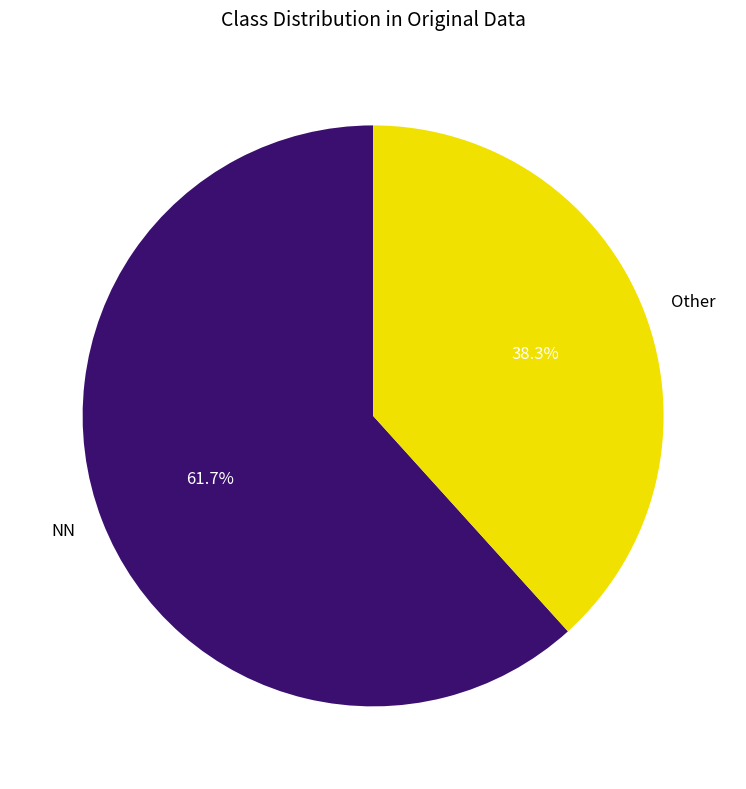

Approximately how many times larger is the value at NN compared to Other?

1.6